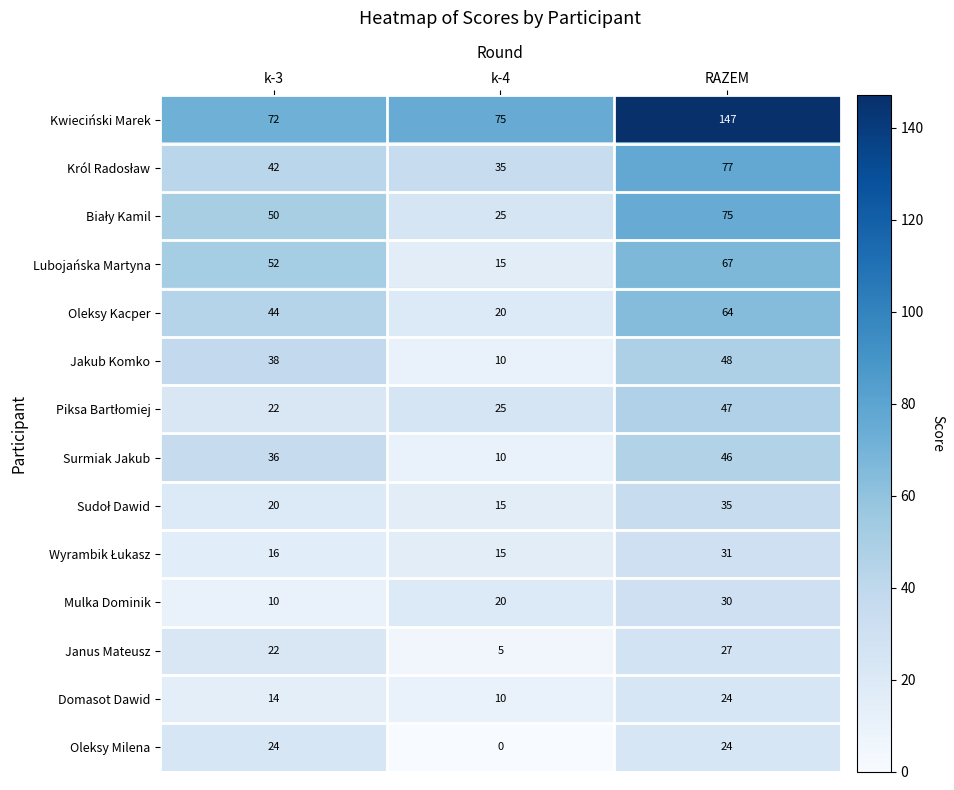

Is it true that Janus Mateusz equals 5 at k-4?

True